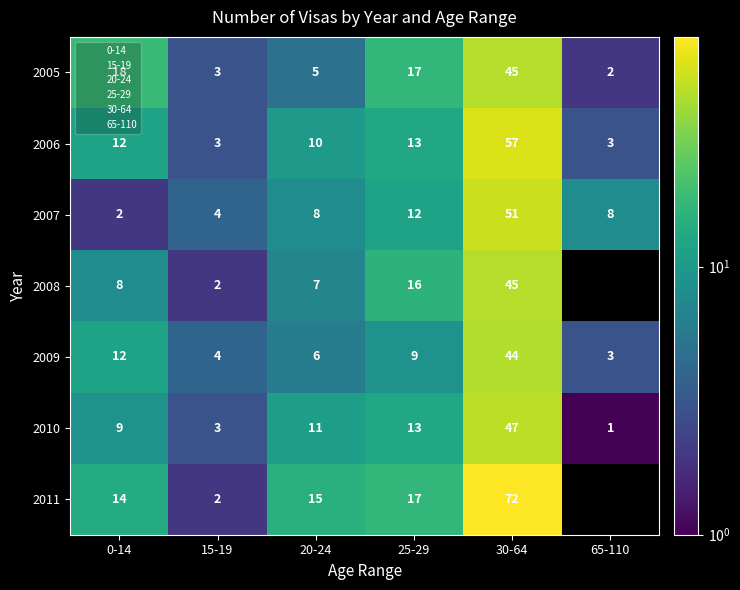

Is it true that 2006 equals 3 at 65-110?

True